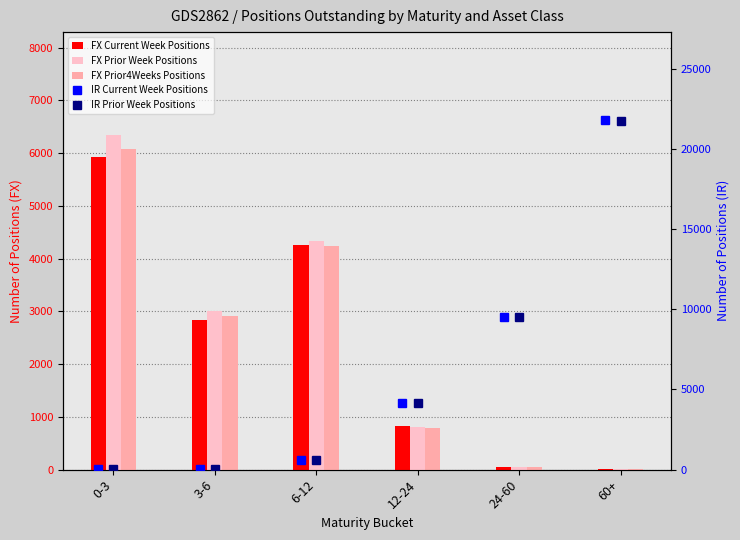

How many data points in FX Prior4Weeks Positions are less than 2915?

3